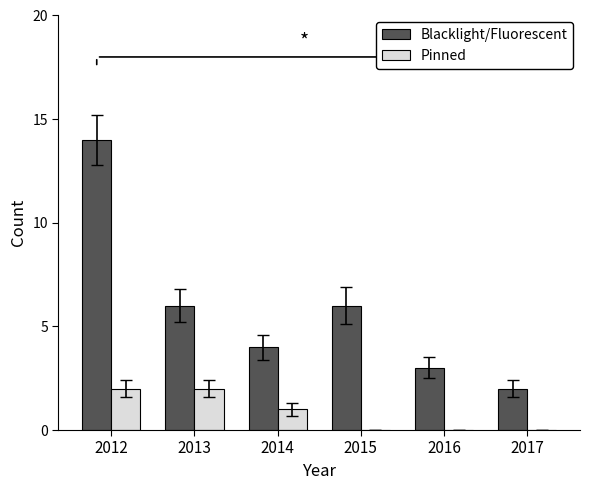

The value of Blacklight/Fluorescent at 2016 is 3. True or false?

True